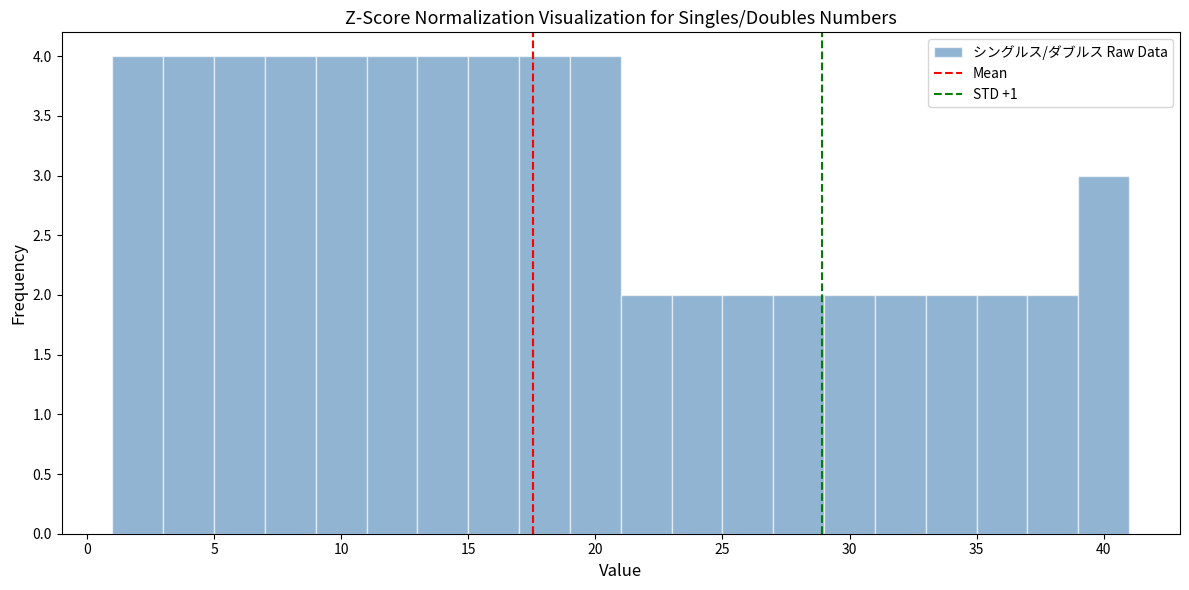

Reading left to right, list every bar in this chart as the range it spans on the x-axis followed by its height. The values are not printed on the chart, so give them approximately, as read against the axis.

1 to 3: 4
3 to 5: 4
5 to 7: 4
7 to 9: 4
9 to 11: 4
11 to 13: 4
13 to 15: 4
15 to 17: 4
17 to 19: 4
19 to 21: 4
21 to 23: 2
23 to 25: 2
25 to 27: 2
27 to 29: 2
29 to 31: 2
31 to 33: 2
33 to 35: 2
35 to 37: 2
37 to 39: 2
39 to 41: 3